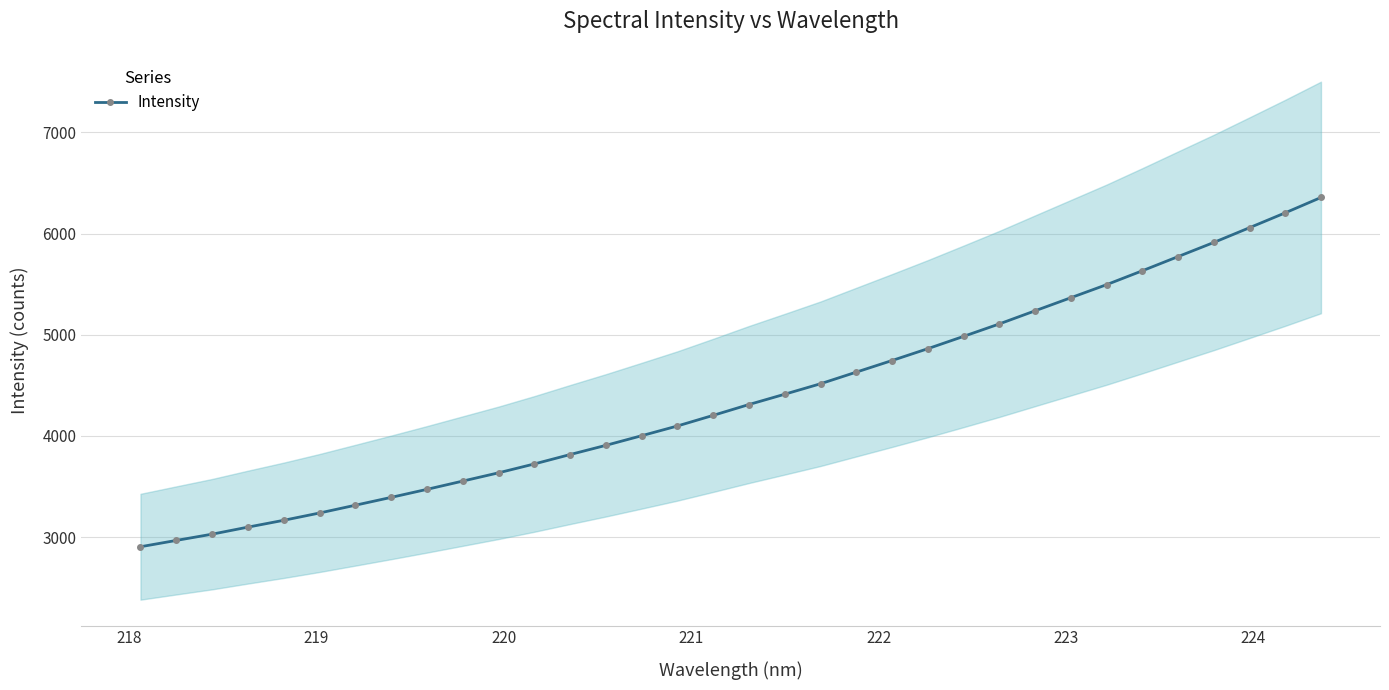

How many lines are shown in the chart?

1